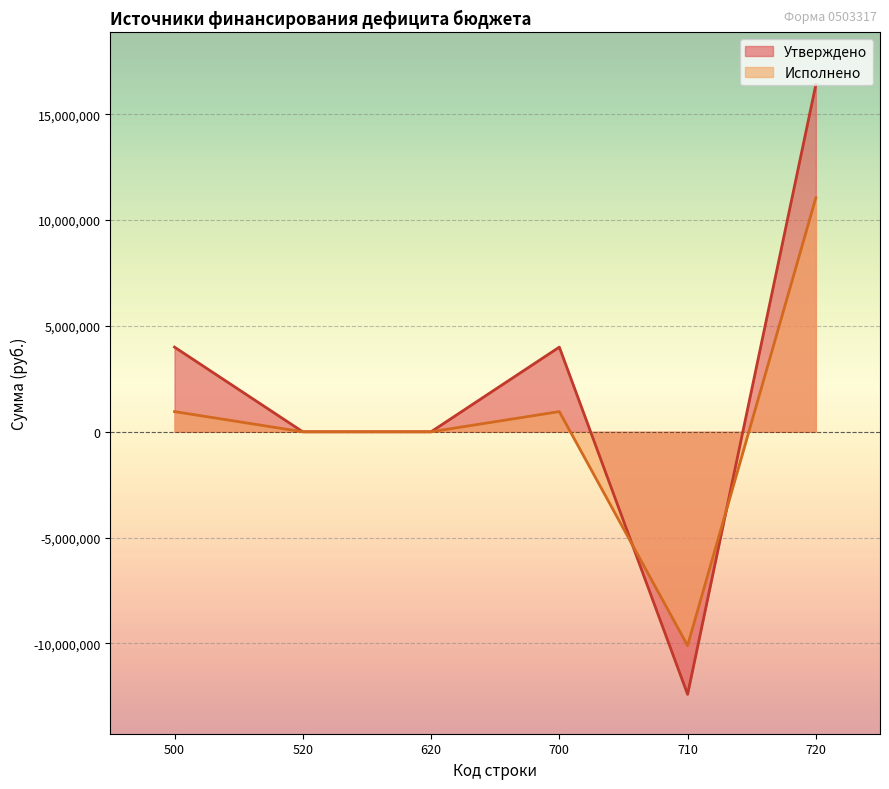

The Исполнено series shows 954250.3 at 700. True or false?

True